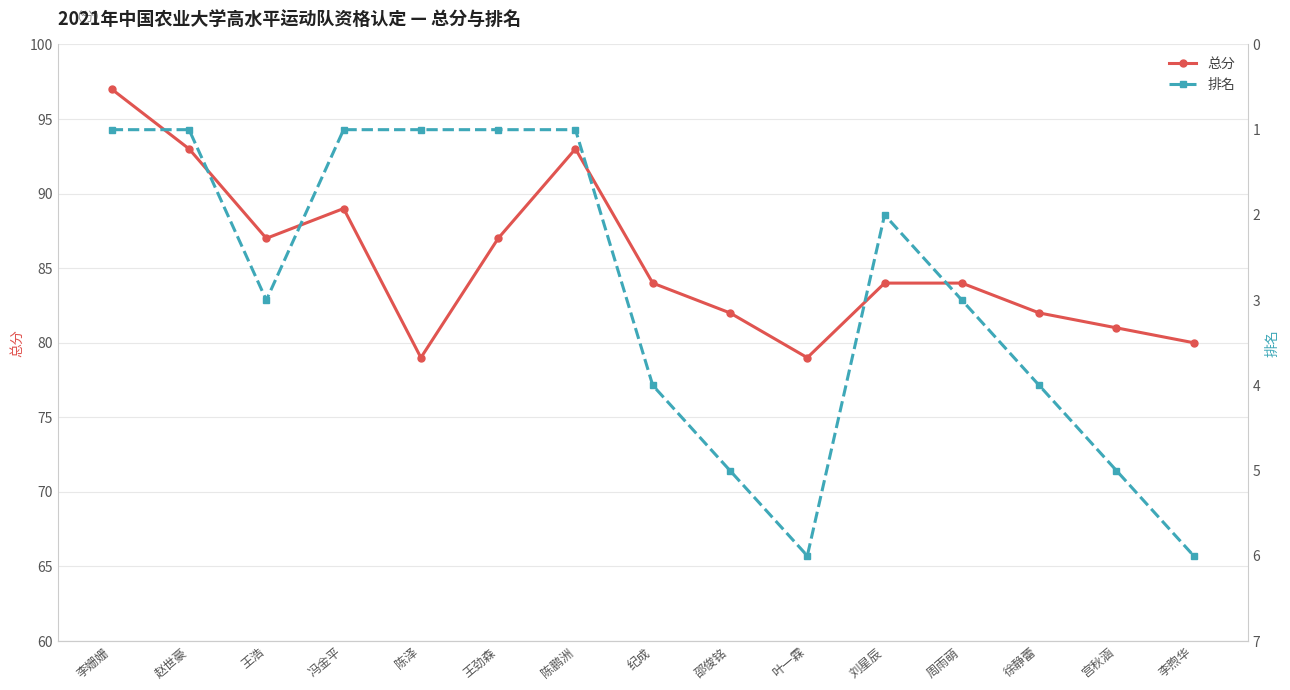

What is the sum of the 排名 values at 李煦华 and 宫秋涵?

11